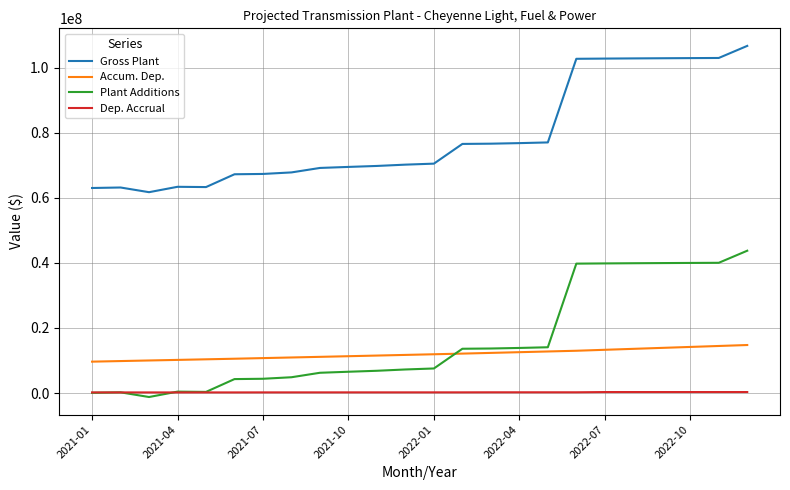

What is the highest value of the Accum. Dep. series?

14742148.0